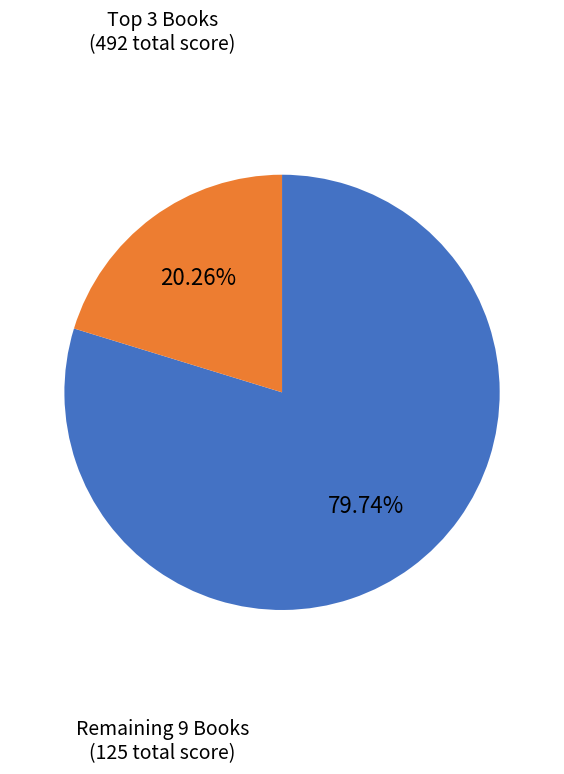

Is there any slice that represents more than half of the pie?

Yes